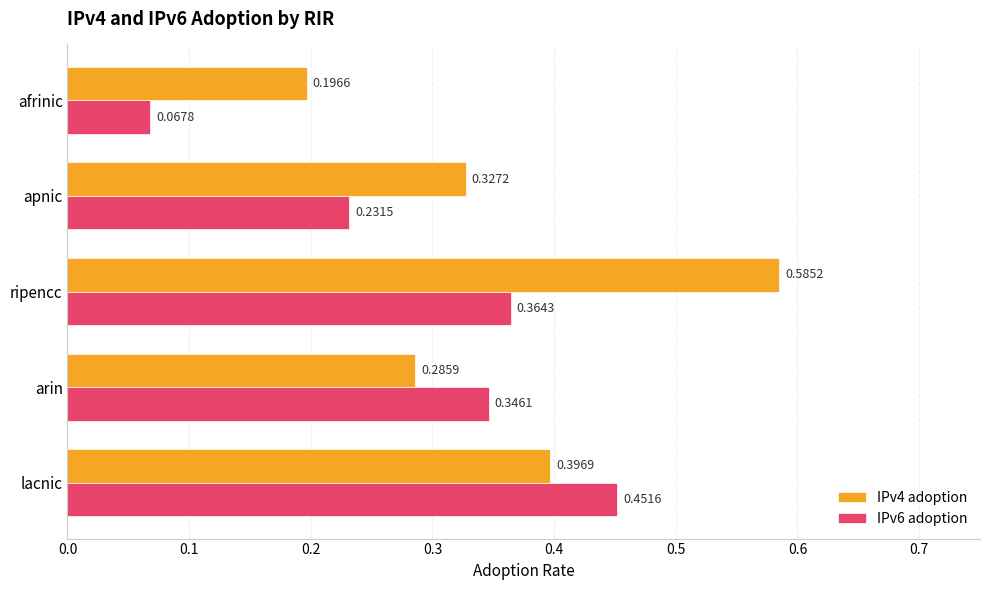

At which category is the sum across all series the highest?

ripencc